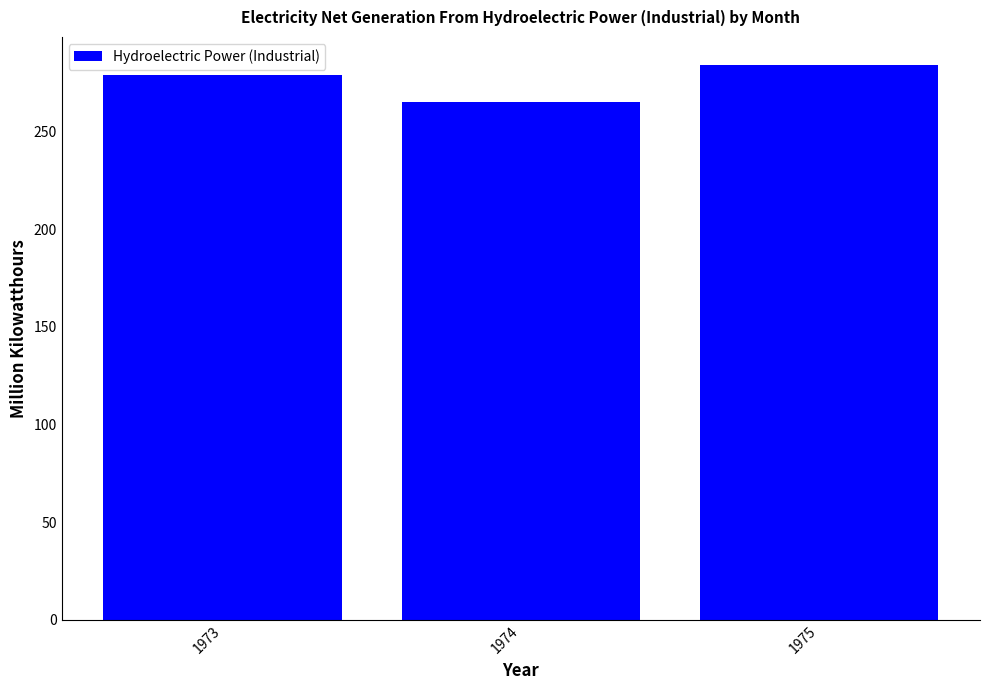

What is the minimum value shown in the chart?

265.0